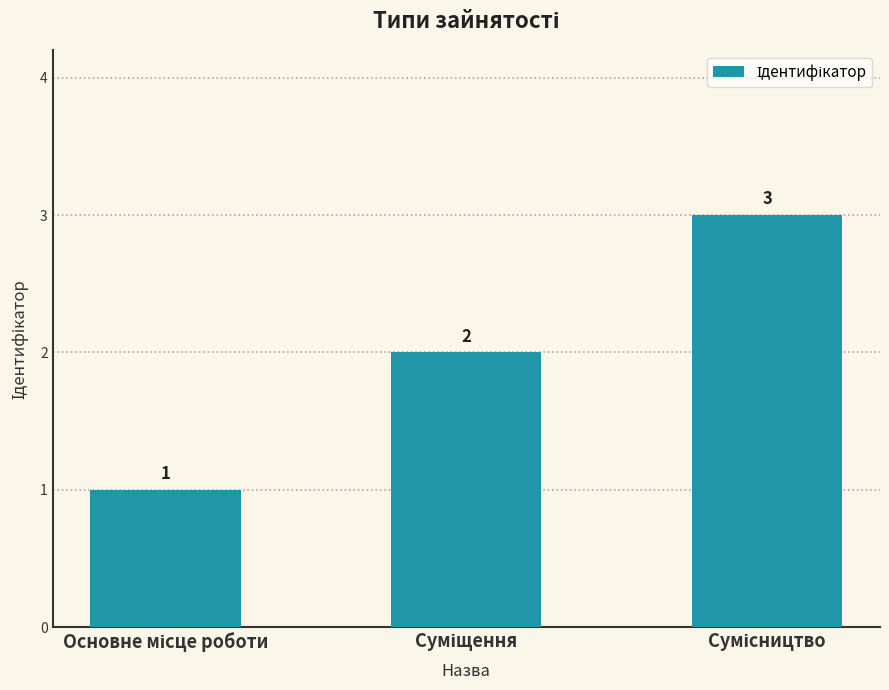

What is the sum of all values?

6